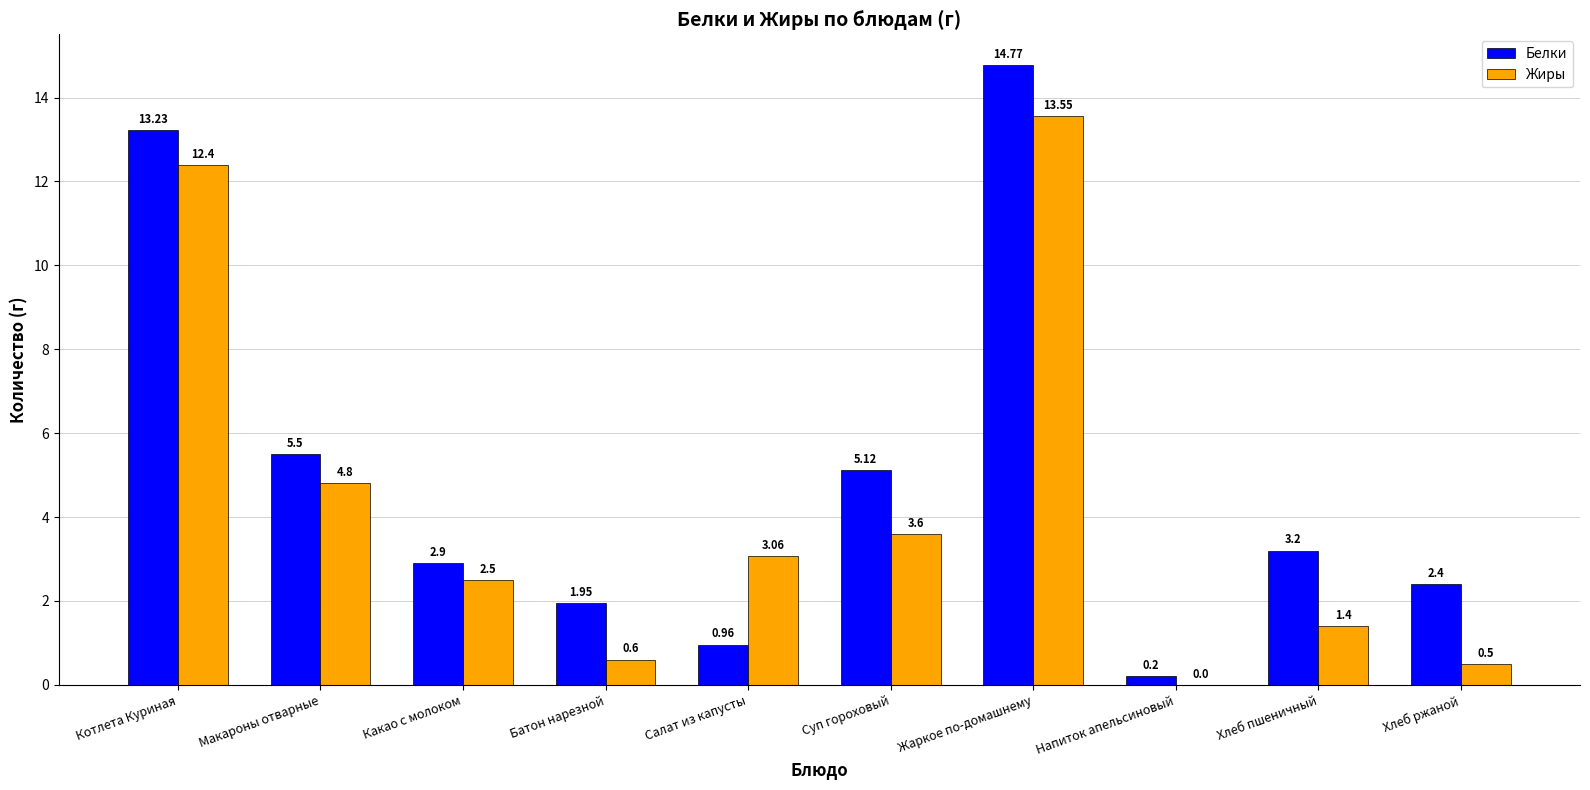

What is the sum of all Жиры values?

42.4